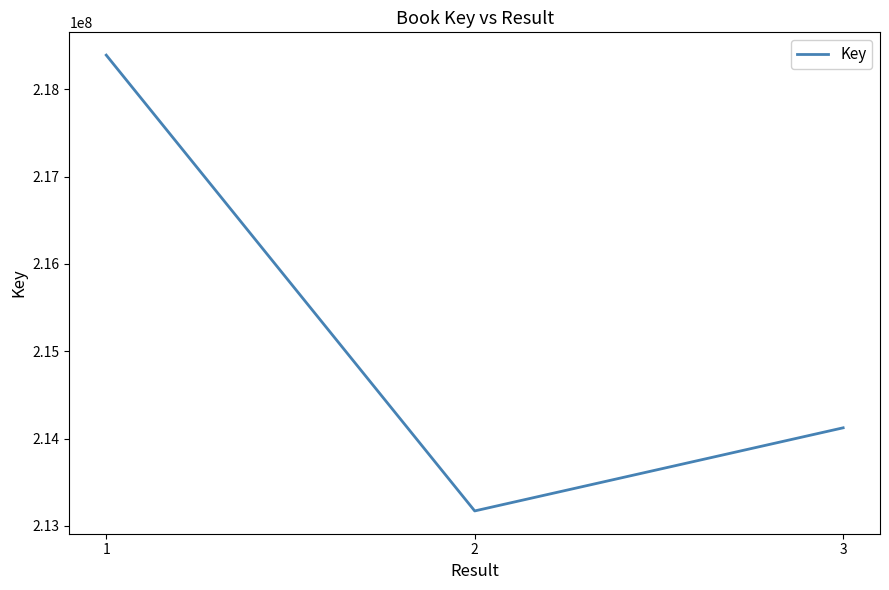

At which category does the chart reach its peak across all series?

1